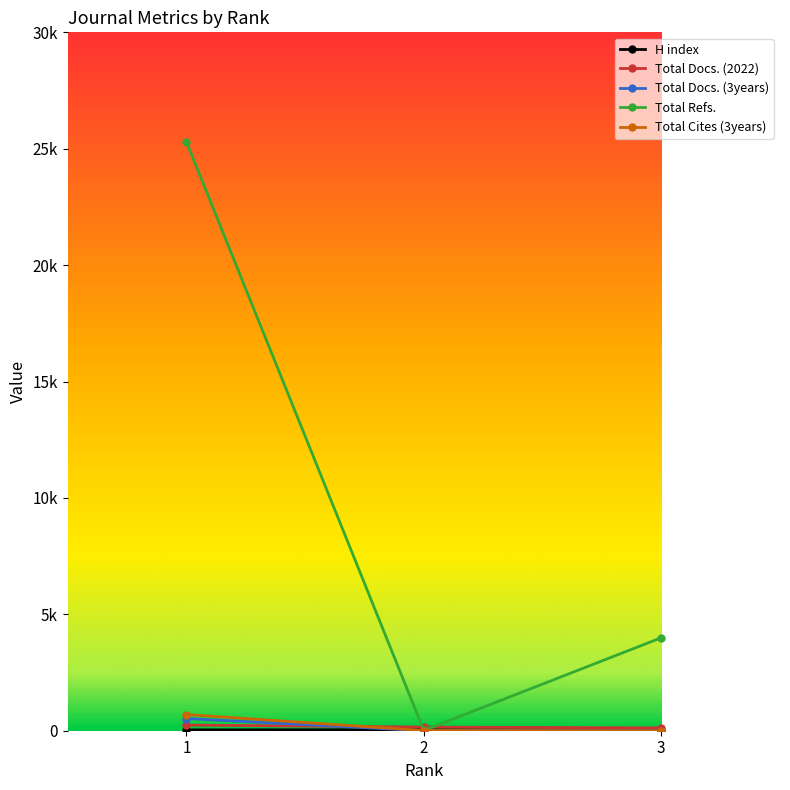

Which category has the highest value across all series?

1